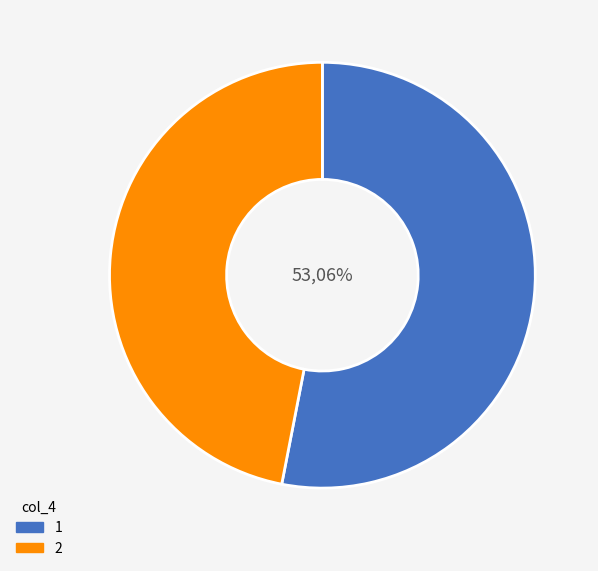

Combined, do 2 and 1 account for over 50%?

Yes